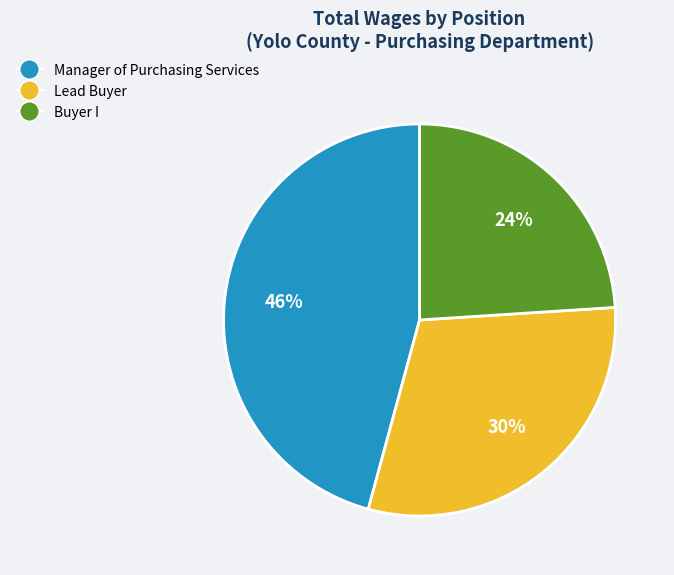

True or false: Manager of Purchasing Services accounts for 46% of the total.

True